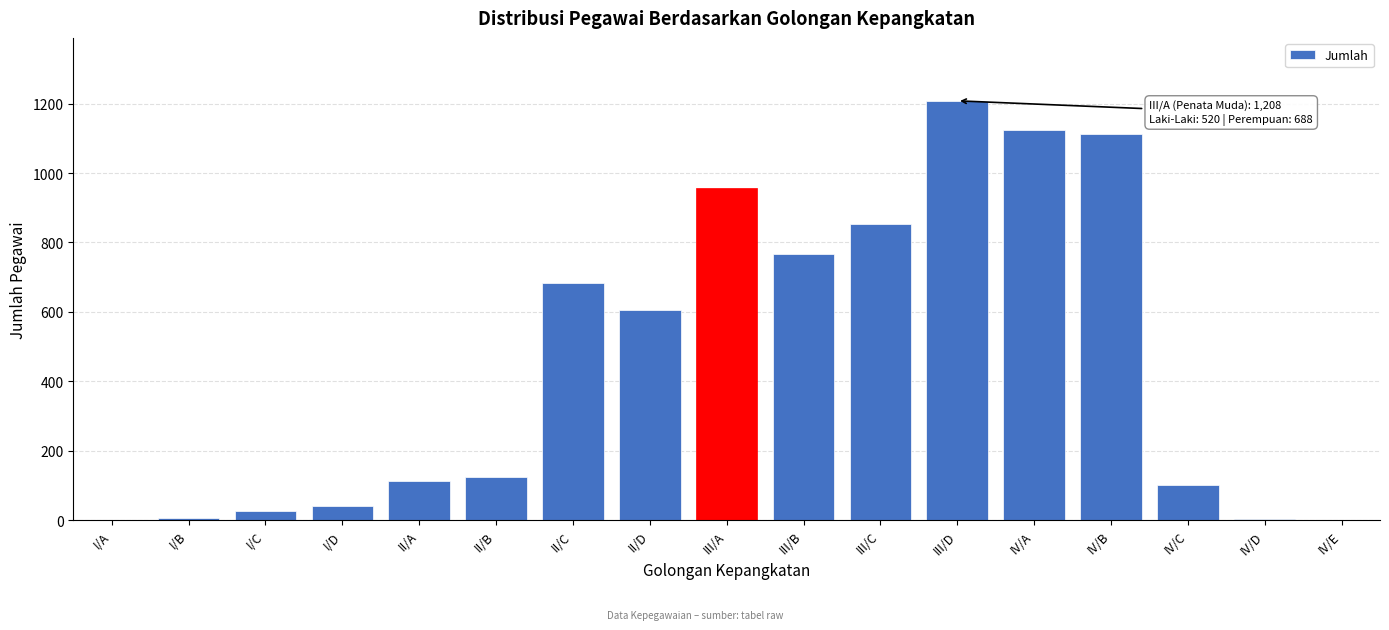

Between II/D and I/D, which is larger?

II/D